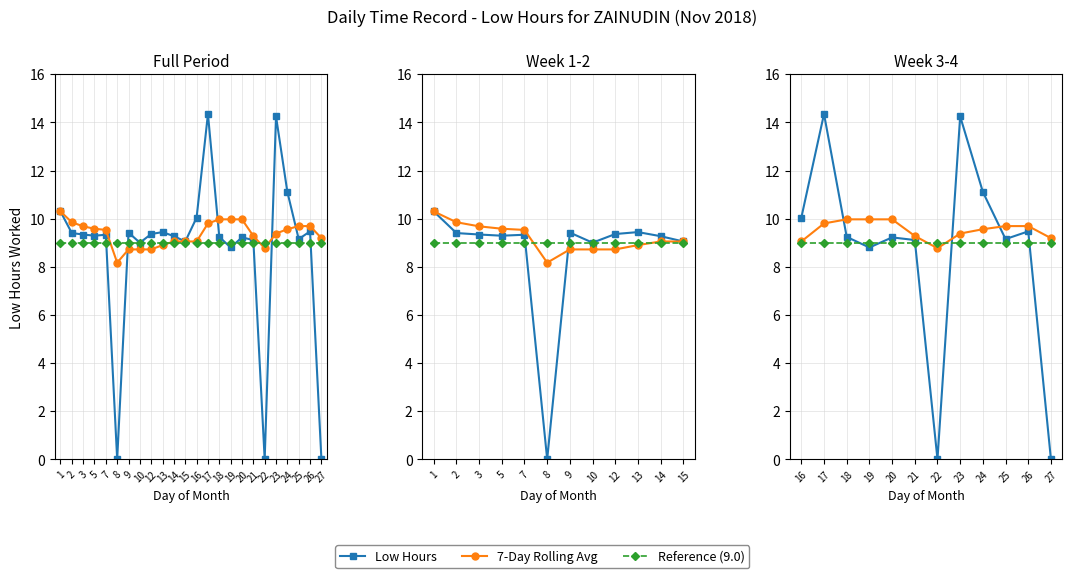

What value does the 7-Day Rolling Avg series have at 22?

8.8